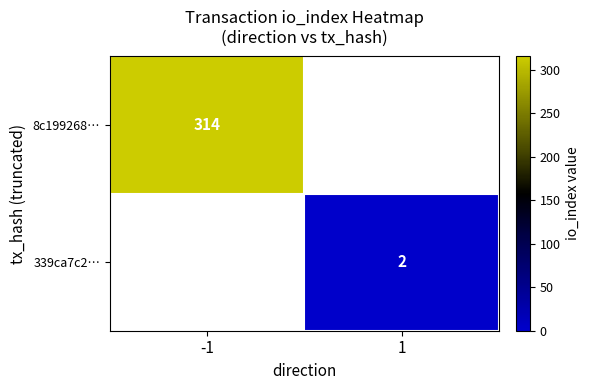

Is it true that 339ca7c2… equals 2 at 1?

True